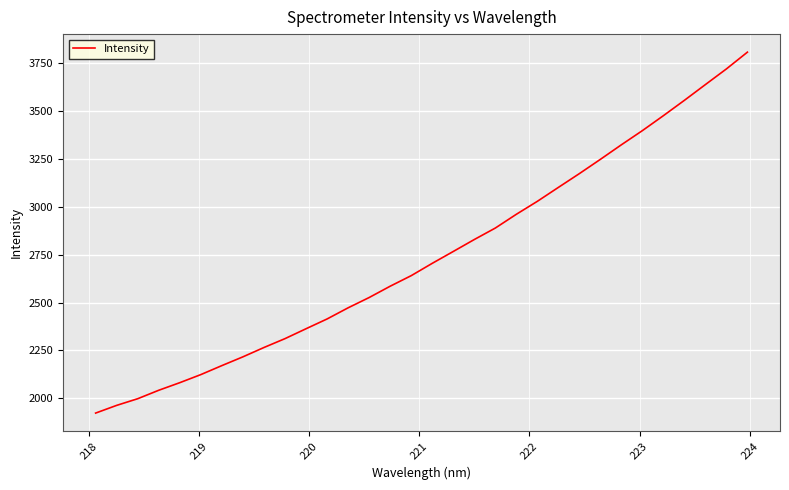

What is the sum of all values?

87706.3